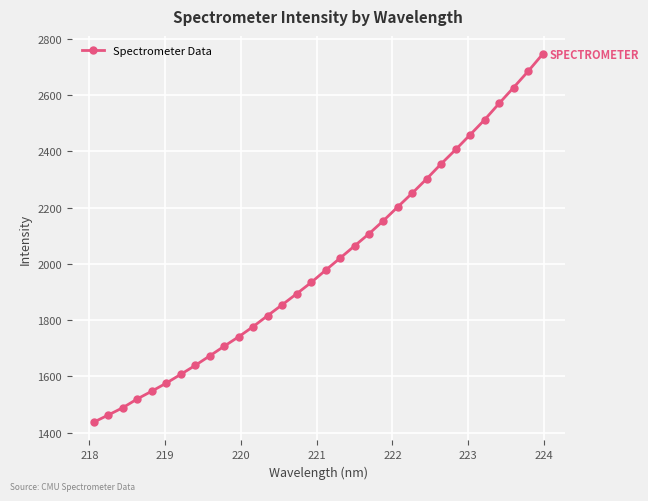

True or false: the data has more than 1 interior local peaks.

False